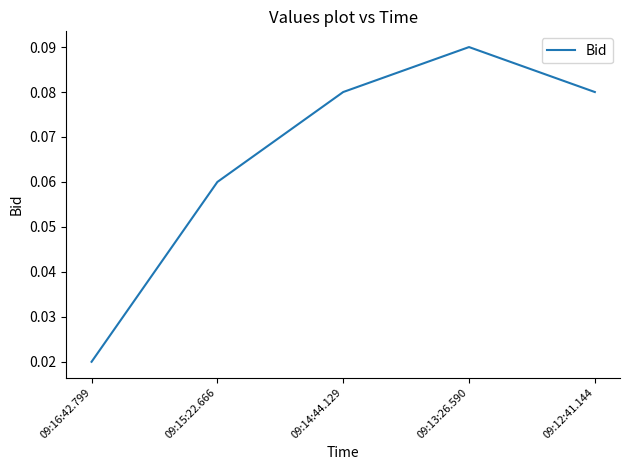

What position from the right is 09:13:26.590?

2